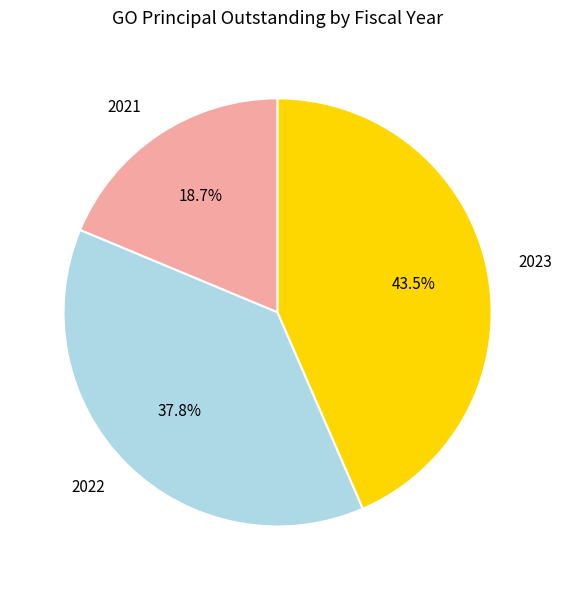

The 2021 slice represents 30% of the pie. True or false?

False